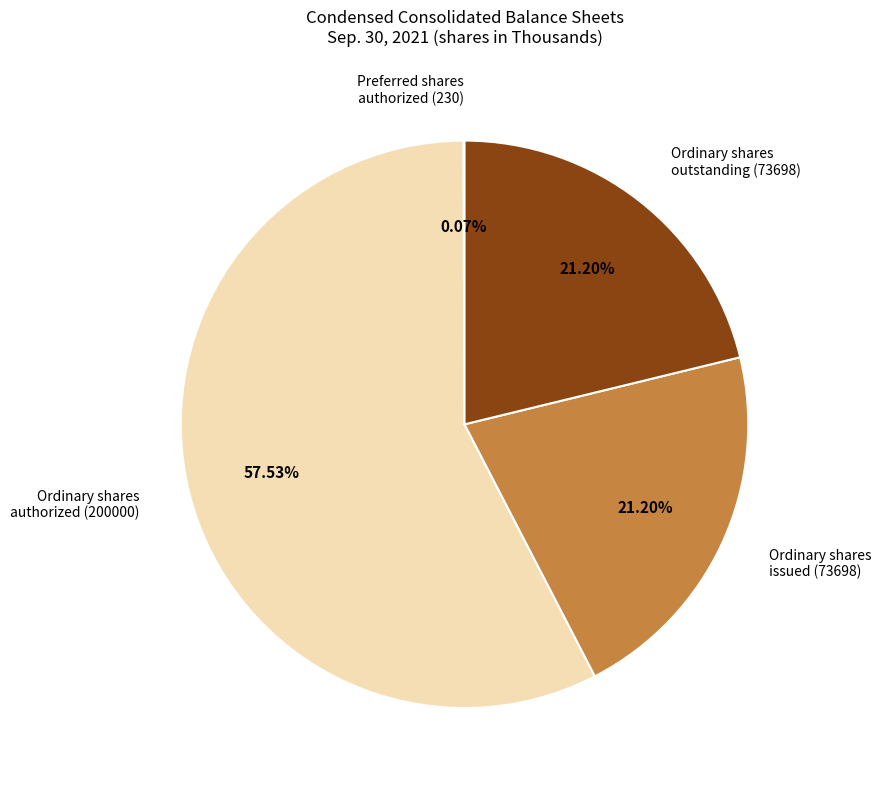

Approximately how many times larger is the value at Ordinary shares issued (73698) compared to Ordinary shares outstanding (73698)?

1.0